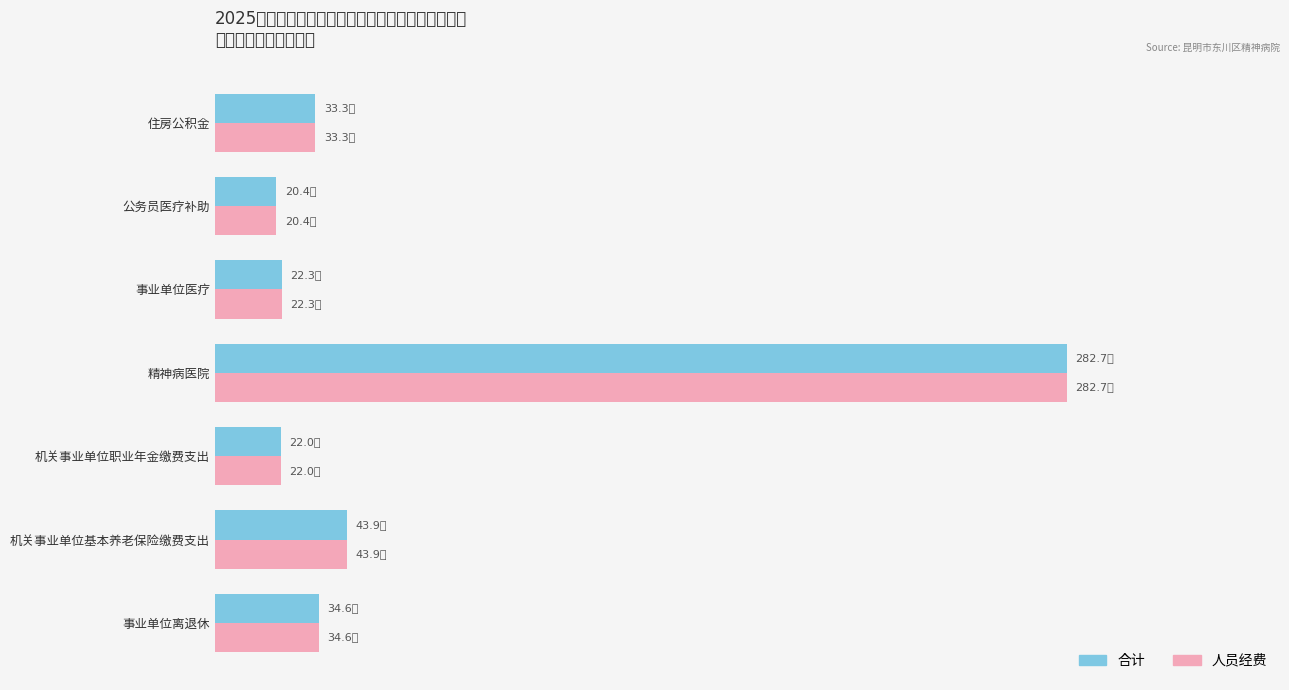

Which category has the highest value in the 合计 series?

精神病医院